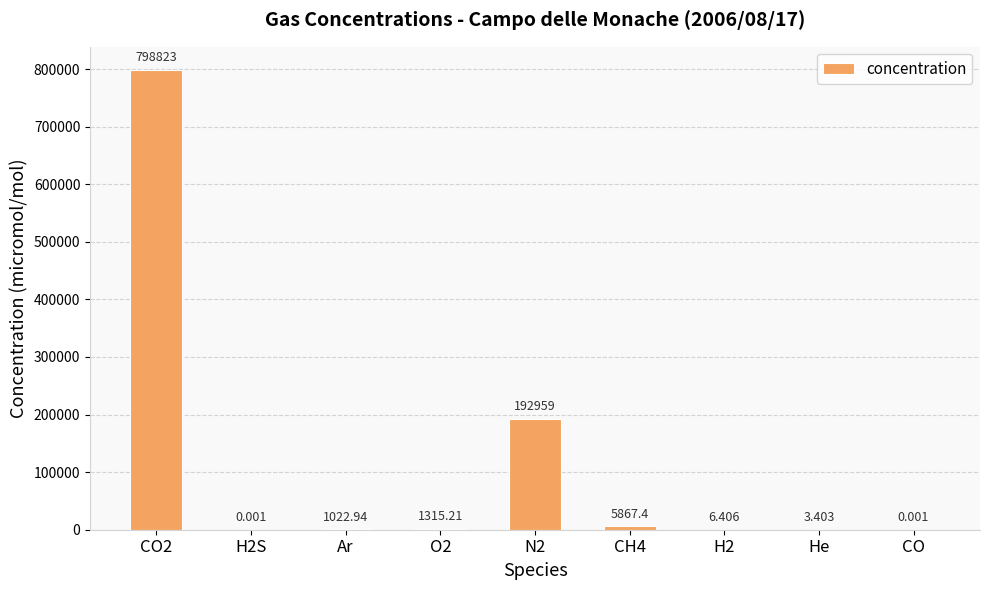

Where is the data nearest to the value 399411?

N2